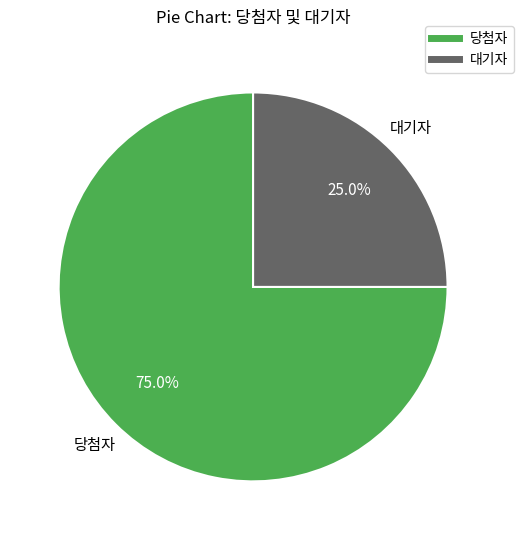

To the nearest percent, what is the combined percentage of 당첨자 and 대기자?

100%